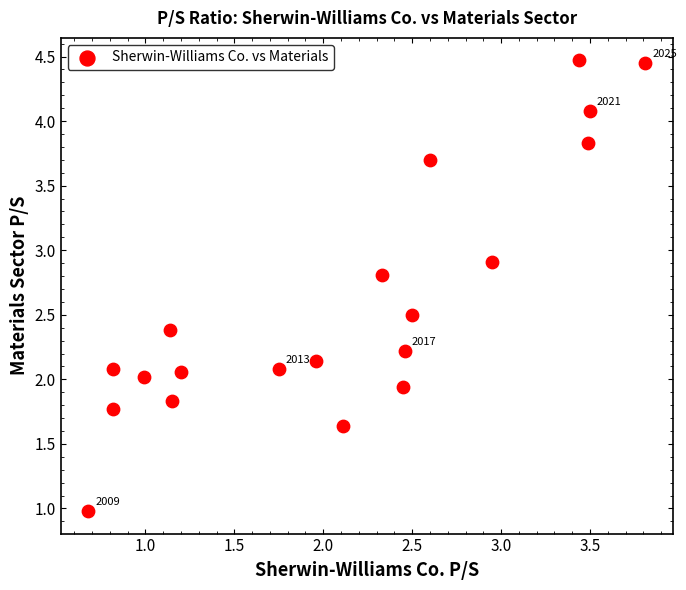

What is the range of Y values (max minus min)?

3.5